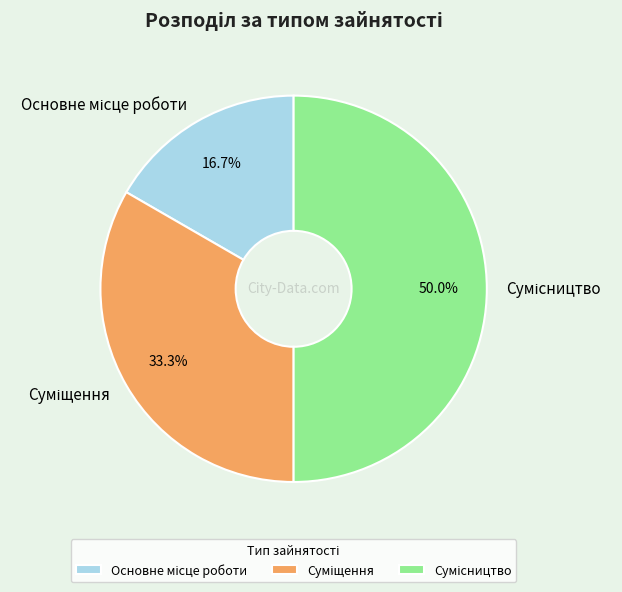

How many slices are in this pie chart?

3